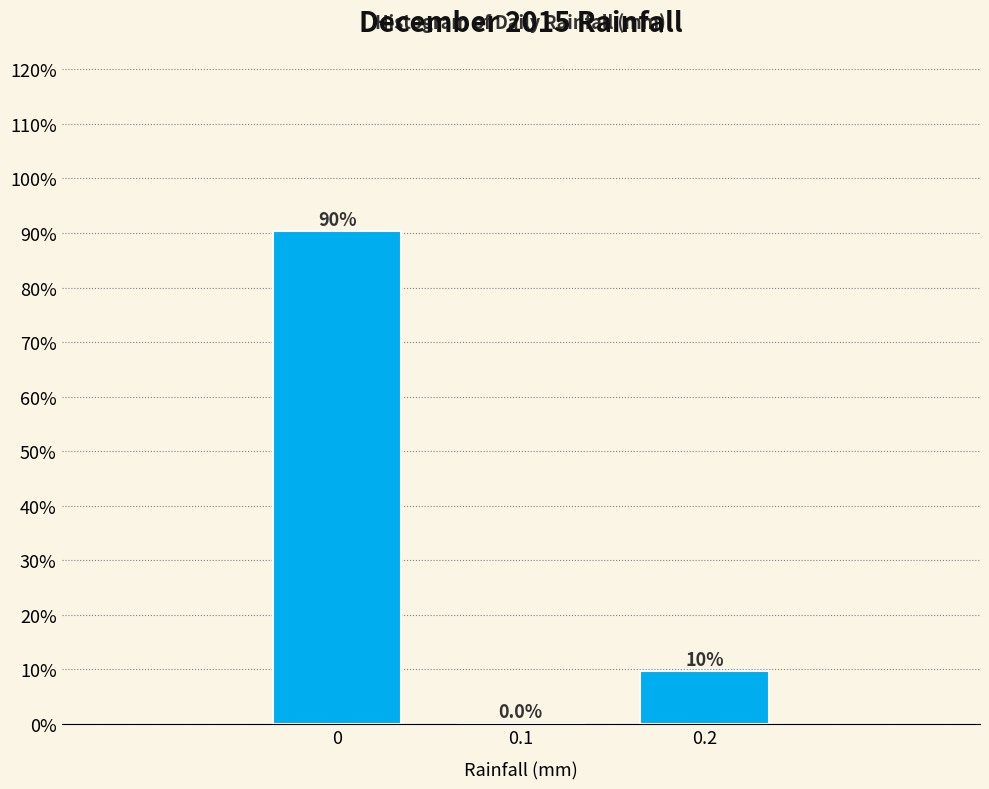

Which range on the x-axis has the tallest bar?

-0.05 to 0.05